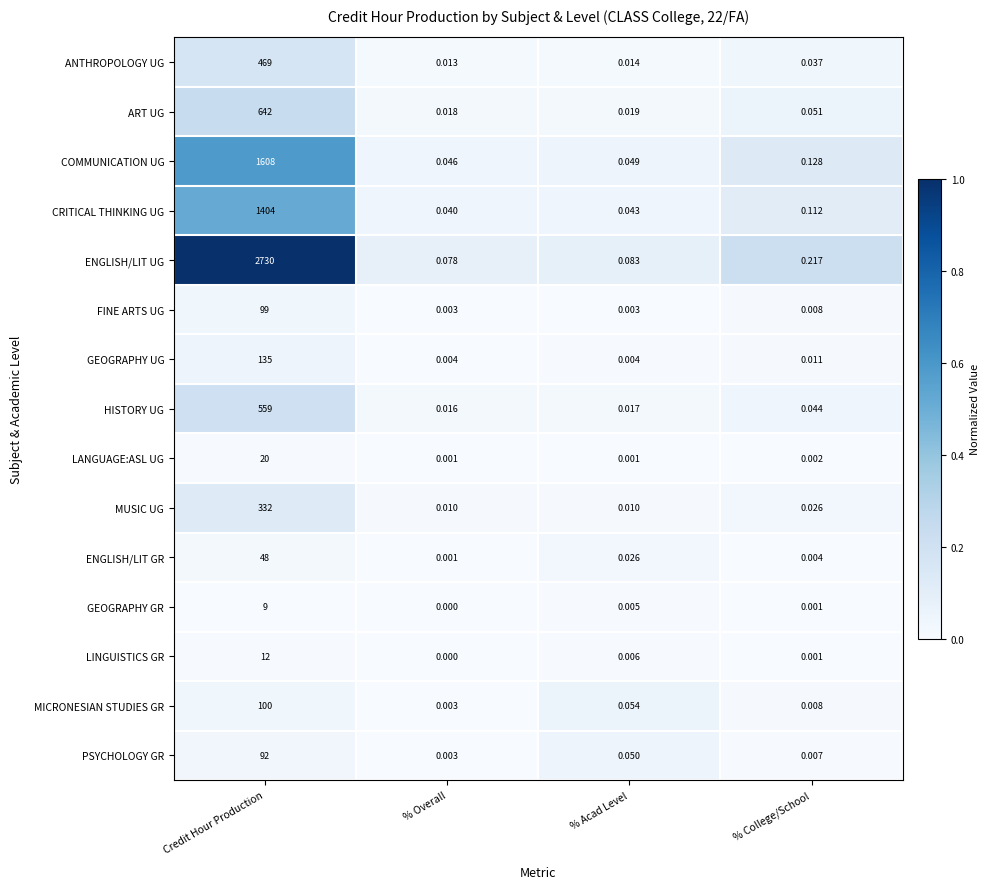

Which series has the largest range (max minus min)?

ENGLISH/LIT UG